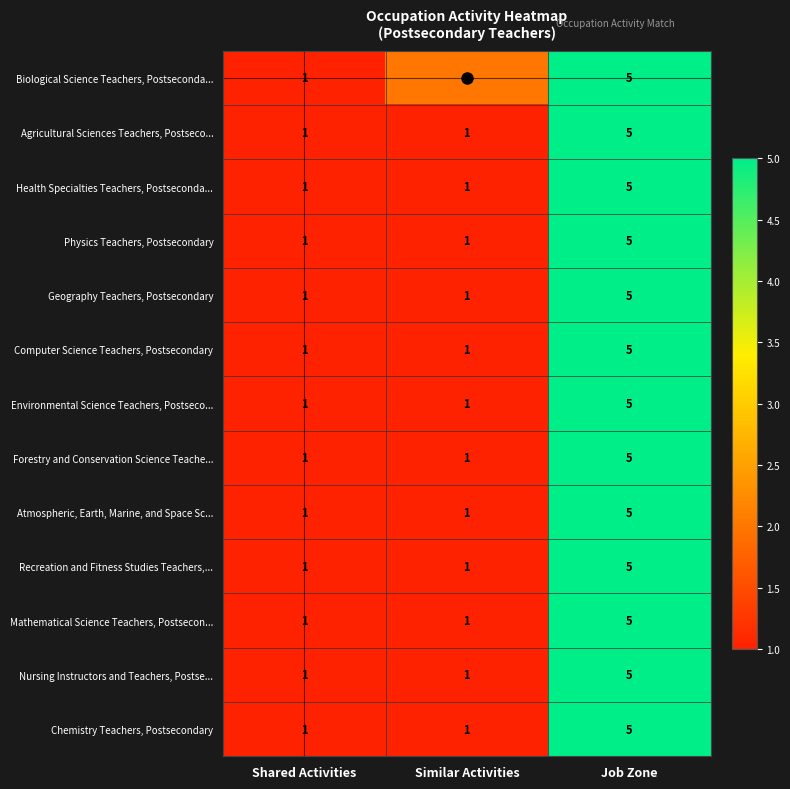

At which category does the chart reach its peak across all series?

Job Zone